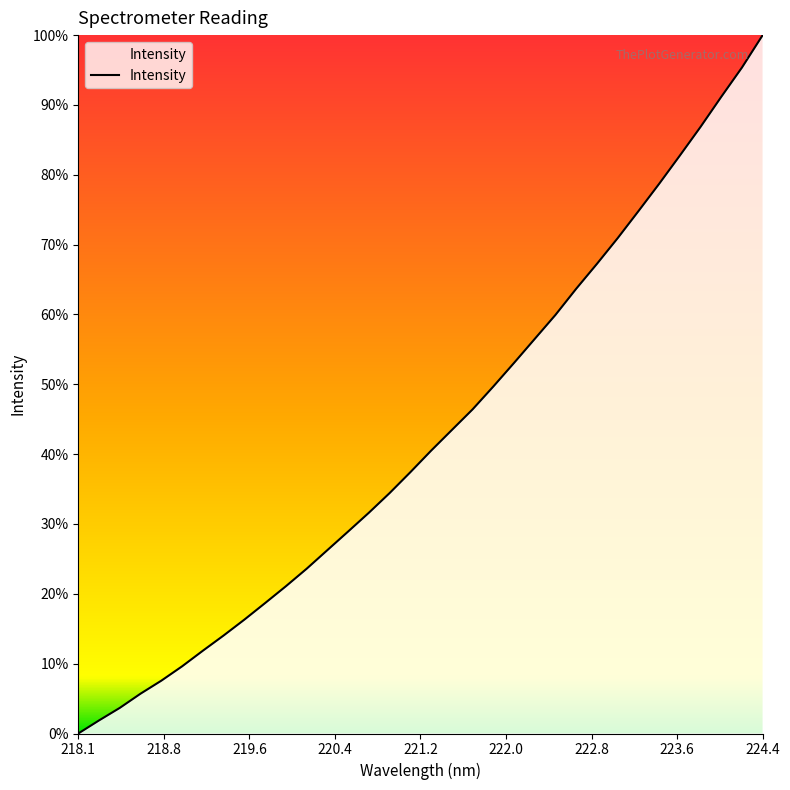

Does the chart display data point markers on the line(s)?

No